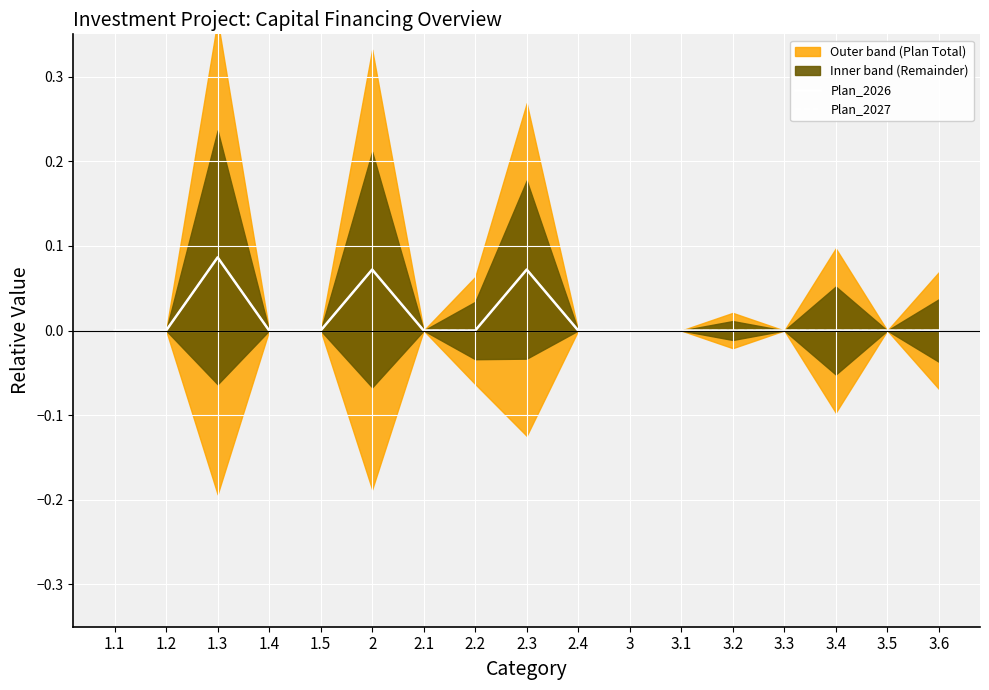

Rank the categories by Plan_2027 value from highest to lowest.

1.3, 2, 2.3, 1.1, 1.2, 1.4, 1.5, 2.1, 2.2, 2.4, 3, 3.1, 3.2, 3.3, 3.4, 3.5, 3.6